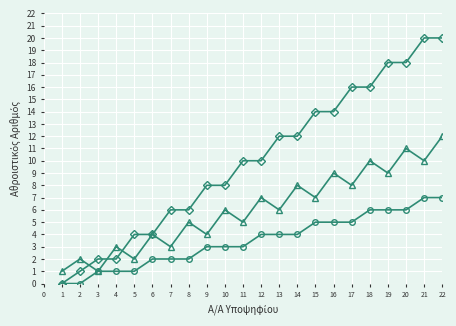

What is the spread (max minus min) of values at 13?

8